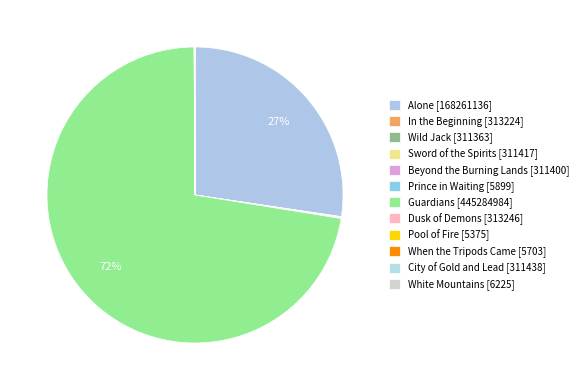

Rank the categories by value from lowest to highest.

Pool of Fire, When the Tripods Came, Prince in Waiting, White Mountains, Wild Jack, Beyond the Burning Lands, Sword of the Spirits, City of Gold and Lead, In the Beginning, Dusk of Demons, Alone, Guardians